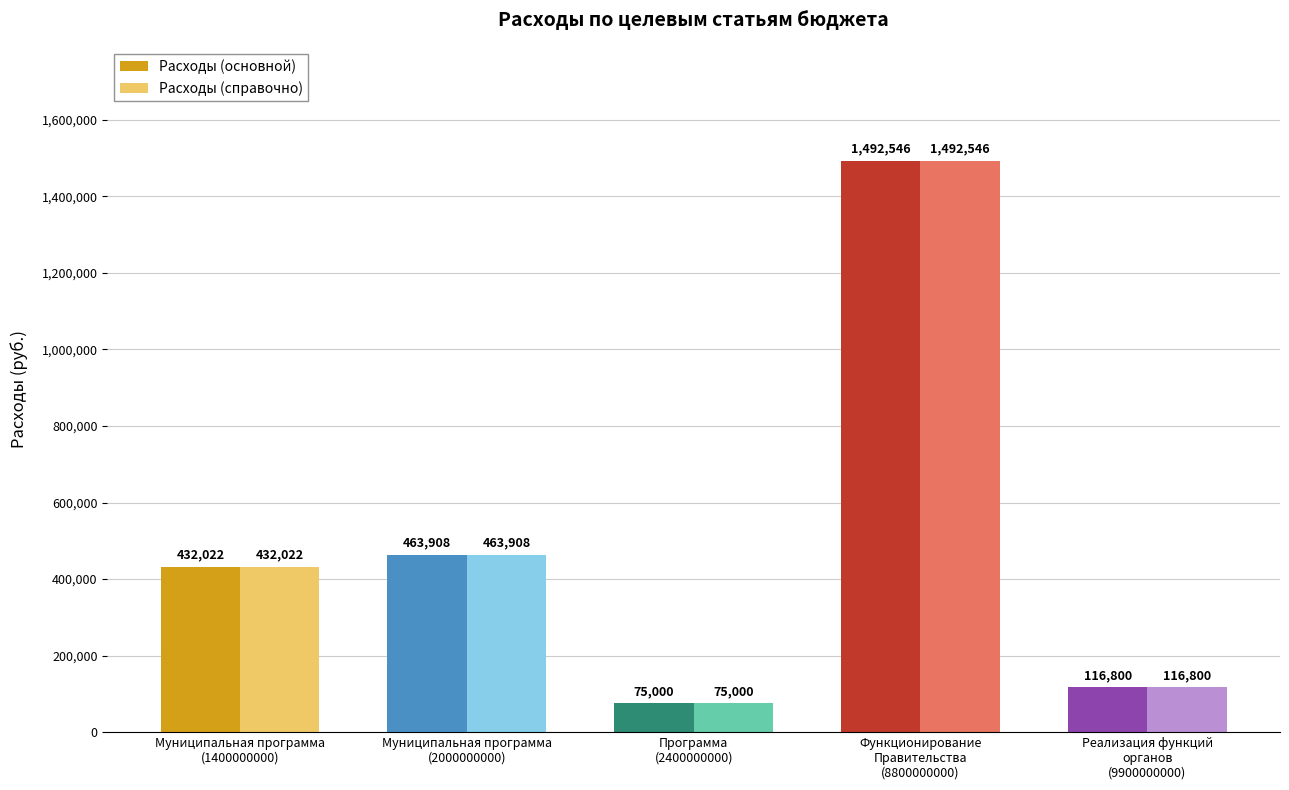

What is the minimum value shown in the chart?

75000.0